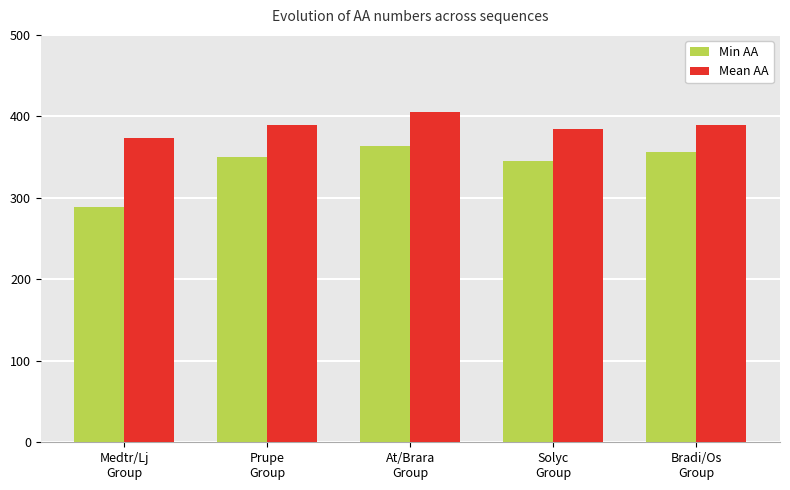

Which series has the widest spread of values?

Min AA